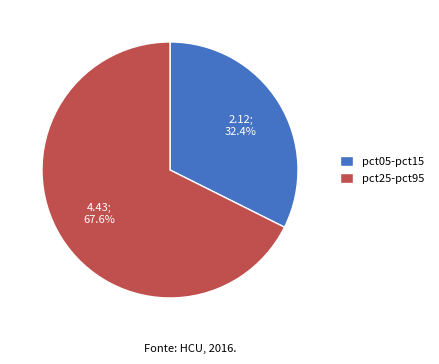

Which slice represents more than half of the pie?

pct25-pct95